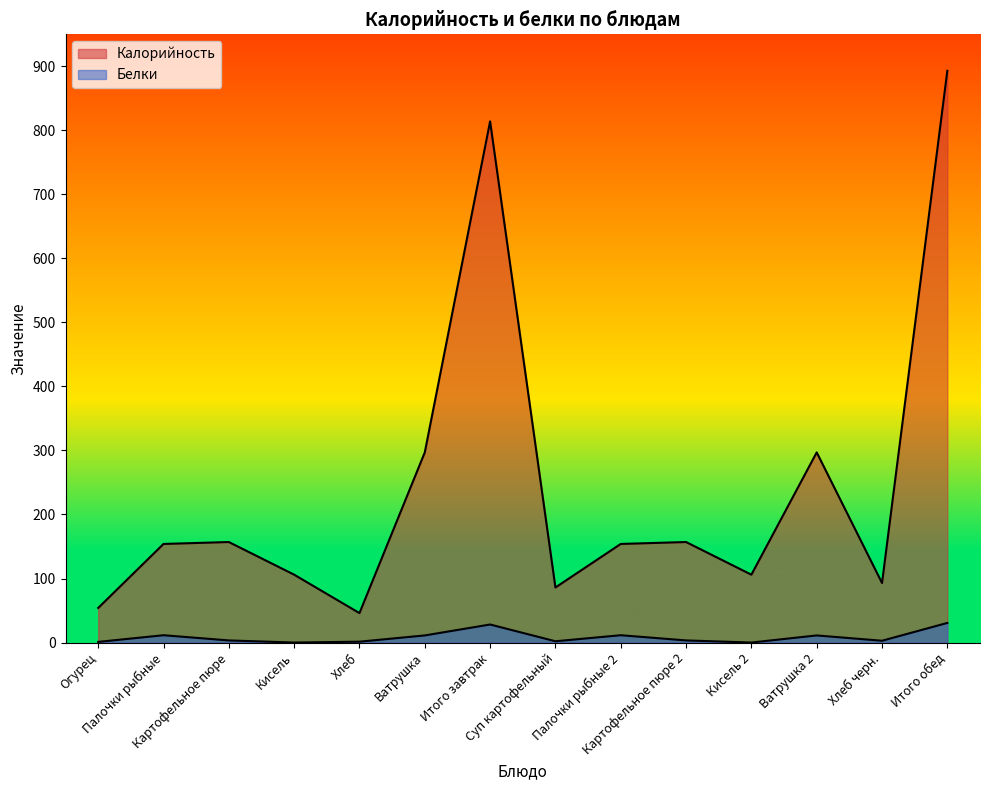

What are all the series names shown in the legend?

Калорийность, Белки